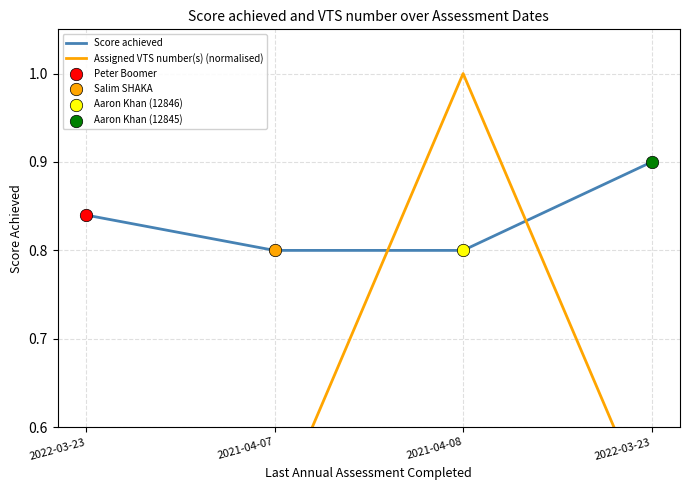

Which series reaches the minimum Y coordinate?

Assigned VTS number(s) (normalised)